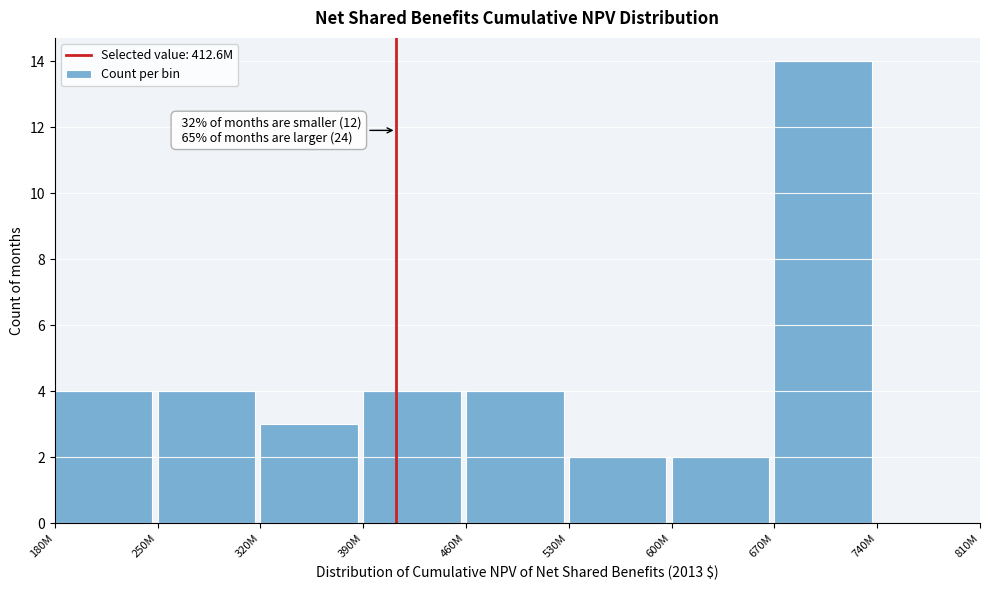

Reading right to left, extract all data points from this chart.

740M=0	670M=14	600M=2	530M=2	460M=4	390M=4	320M=3	250M=4	180M=4